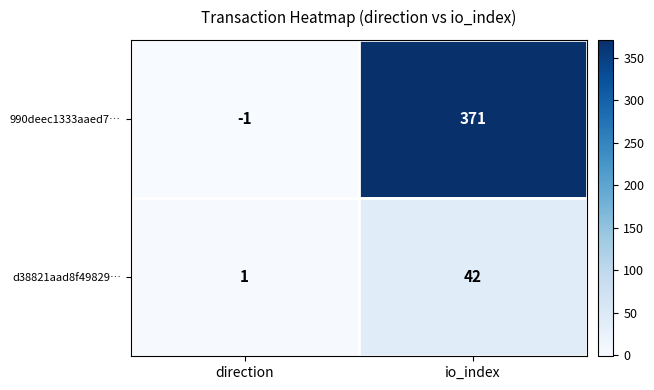

The value of d38821aad8f49829… at io_index is 42. True or false?

True